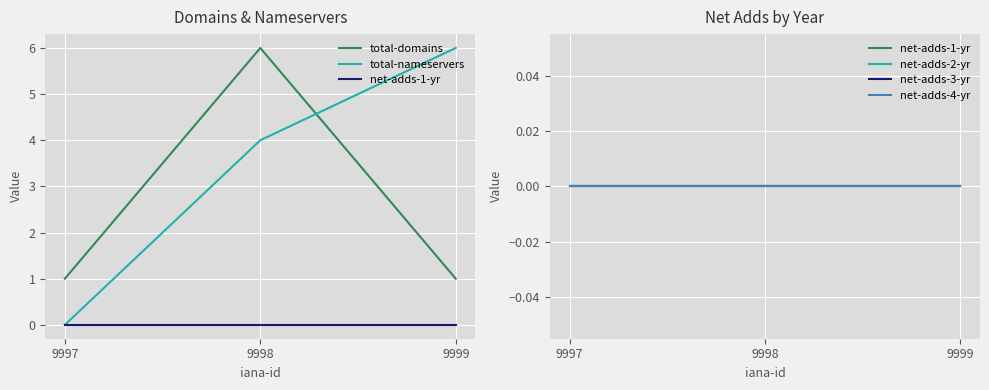

Which category has the highest value in the net-adds-1-yr series?

9997